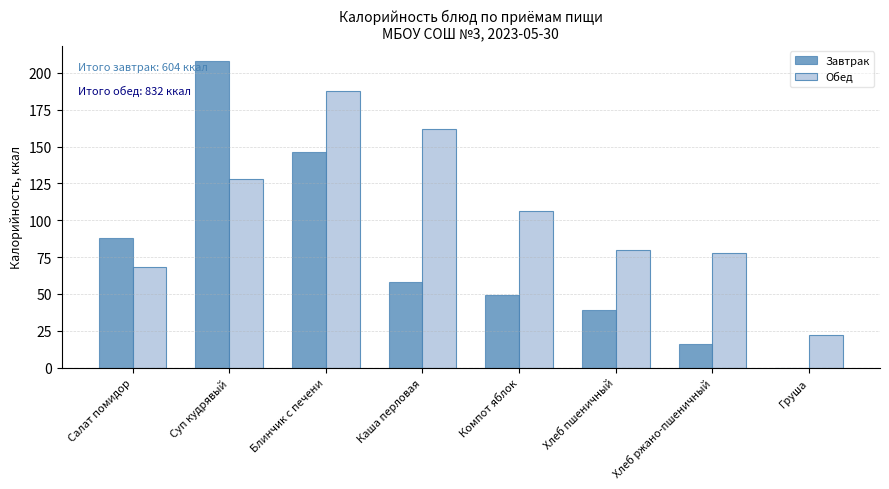

Is it true that Обед equals 106 at Компот яблок?

True